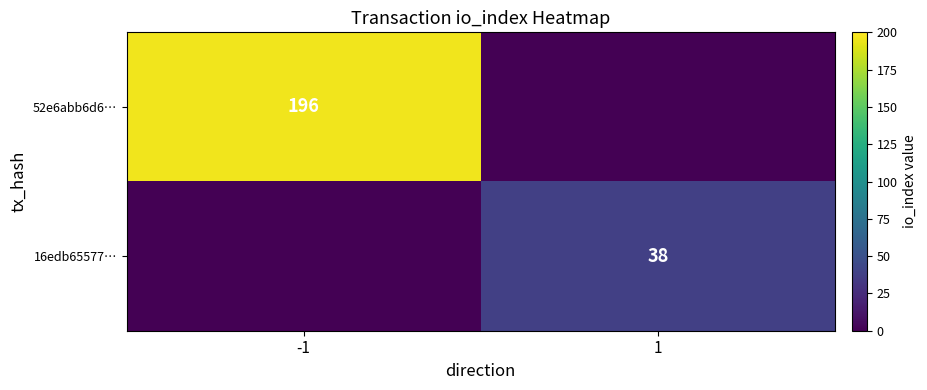

The value of 52e6abb6d6… at -1 is 196. True or false?

True